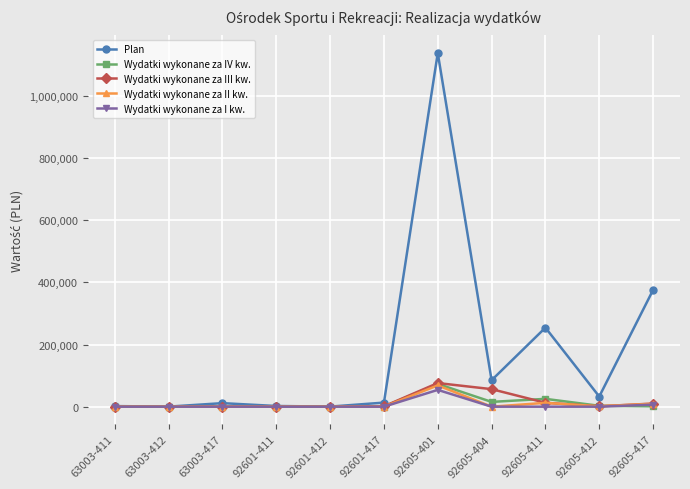

The value of Wydatki wykonane za II kw. at 63003-417 is 0.0. True or false?

True